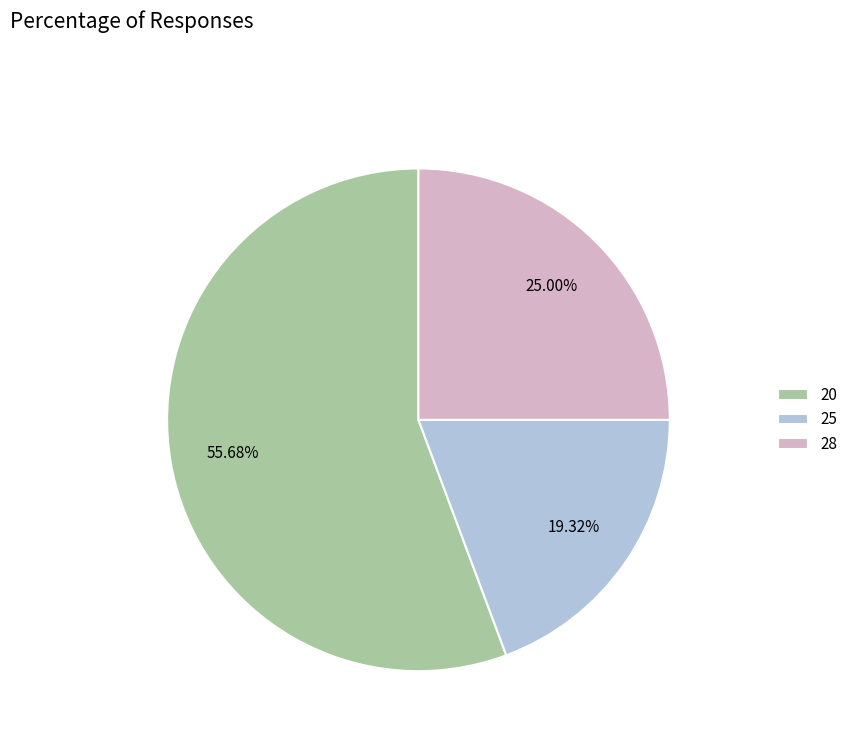

What percentage is the 28 slice, to the nearest percent?

25%